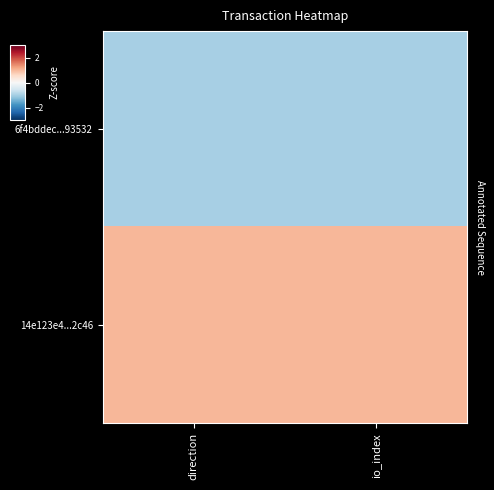

List the series in order of their overall mean, highest first.

14e123e4...2c46, 6f4bddec...93532